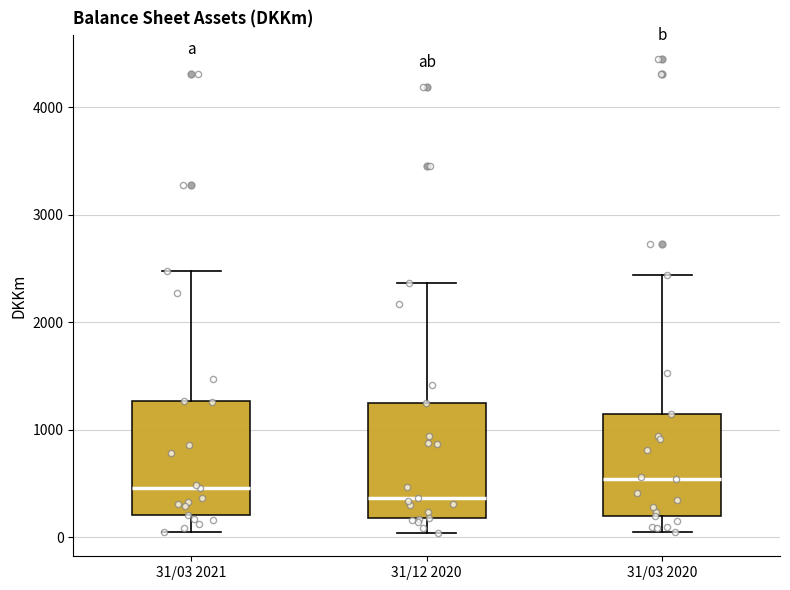

Reading left to right, transcribe this box plot: for each box, give where its median line is, the range the box spans, and where its two whiskers end, as read against the y-axis. The values are not printed on the chart, so give them approximately, as read against the axis.

31/03 2021: median 500, box 200 to 1300, whiskers 0 to 2500
31/12 2020: median 400, box 200 to 1200, whiskers 0 to 2400
31/03 2020: median 500, box 200 to 1100, whiskers 0 to 2400